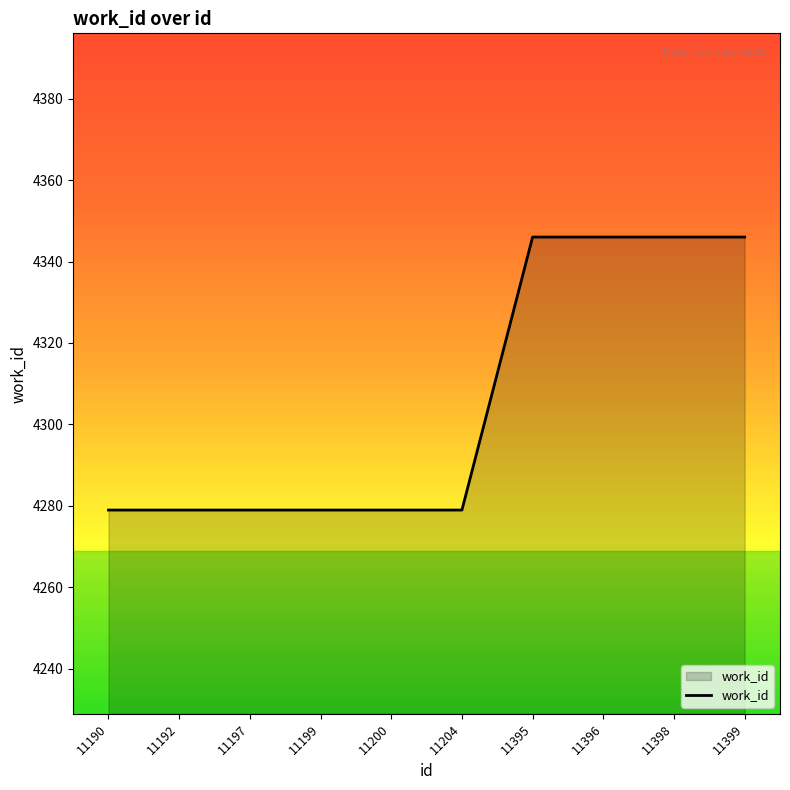

What is the greatest value displayed?

4346